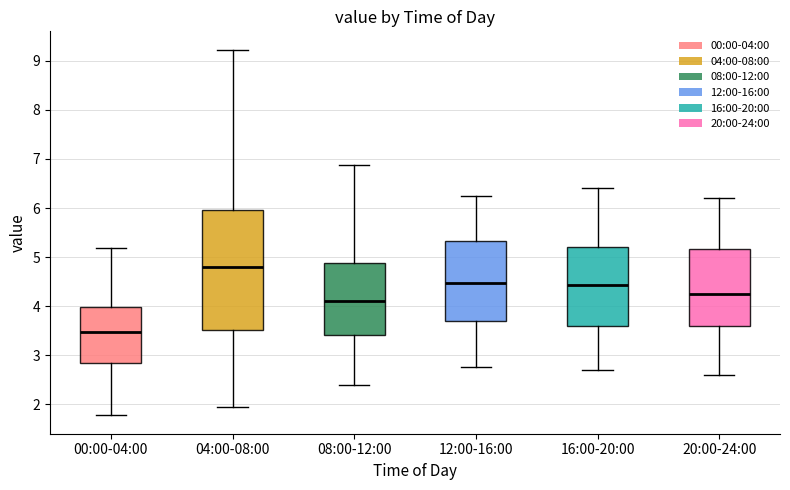

Which box is the tallest, from its lower edge to its upper edge?

04:00-08:00